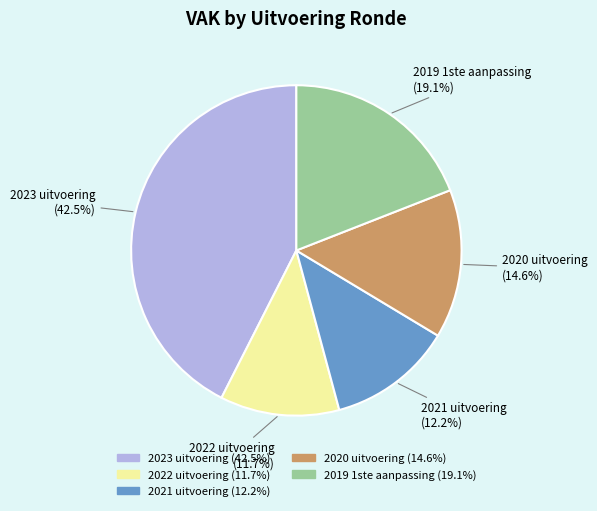

What portion of the pie excludes 2021 uitvoering?

87.8%